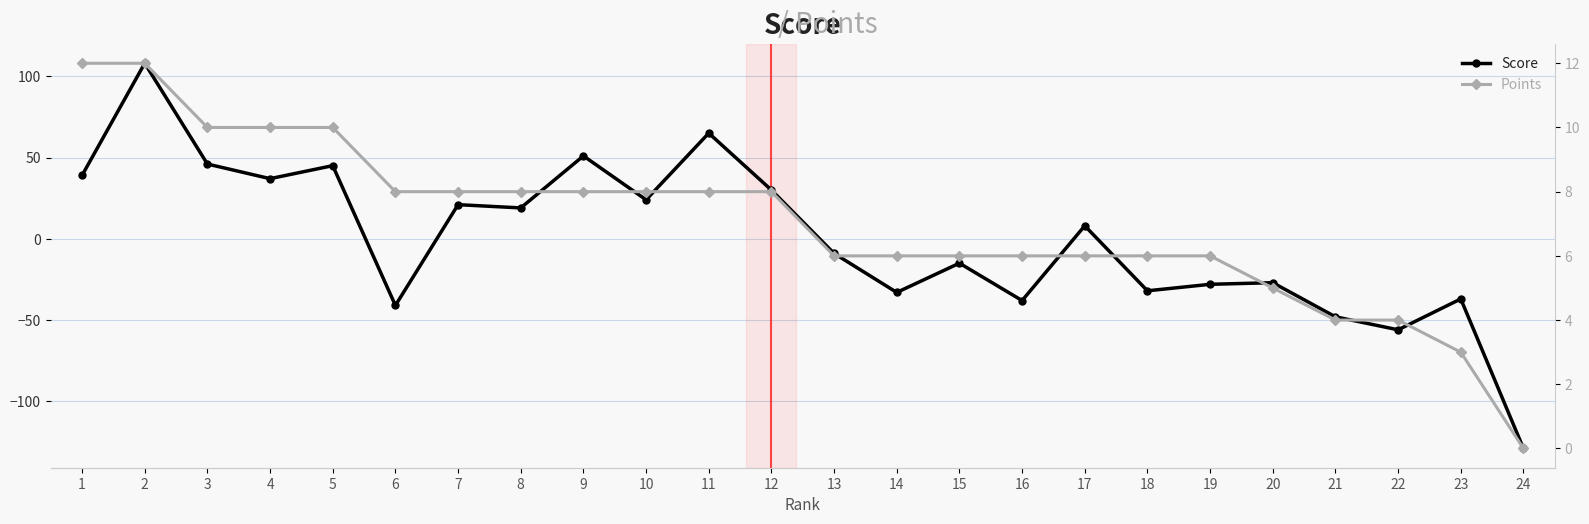

How many data points does each series have?

24